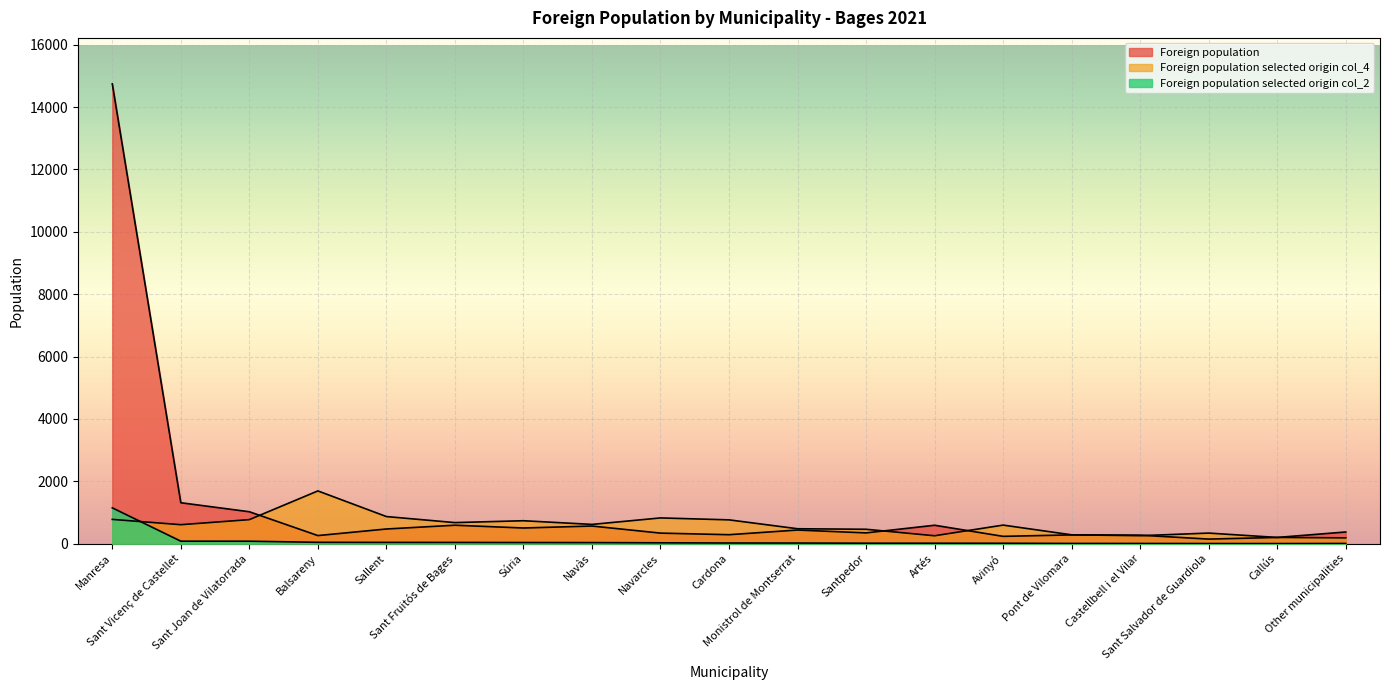

True or false: Foreign population and Foreign population selected origin col_2 intersect in this chart.

False